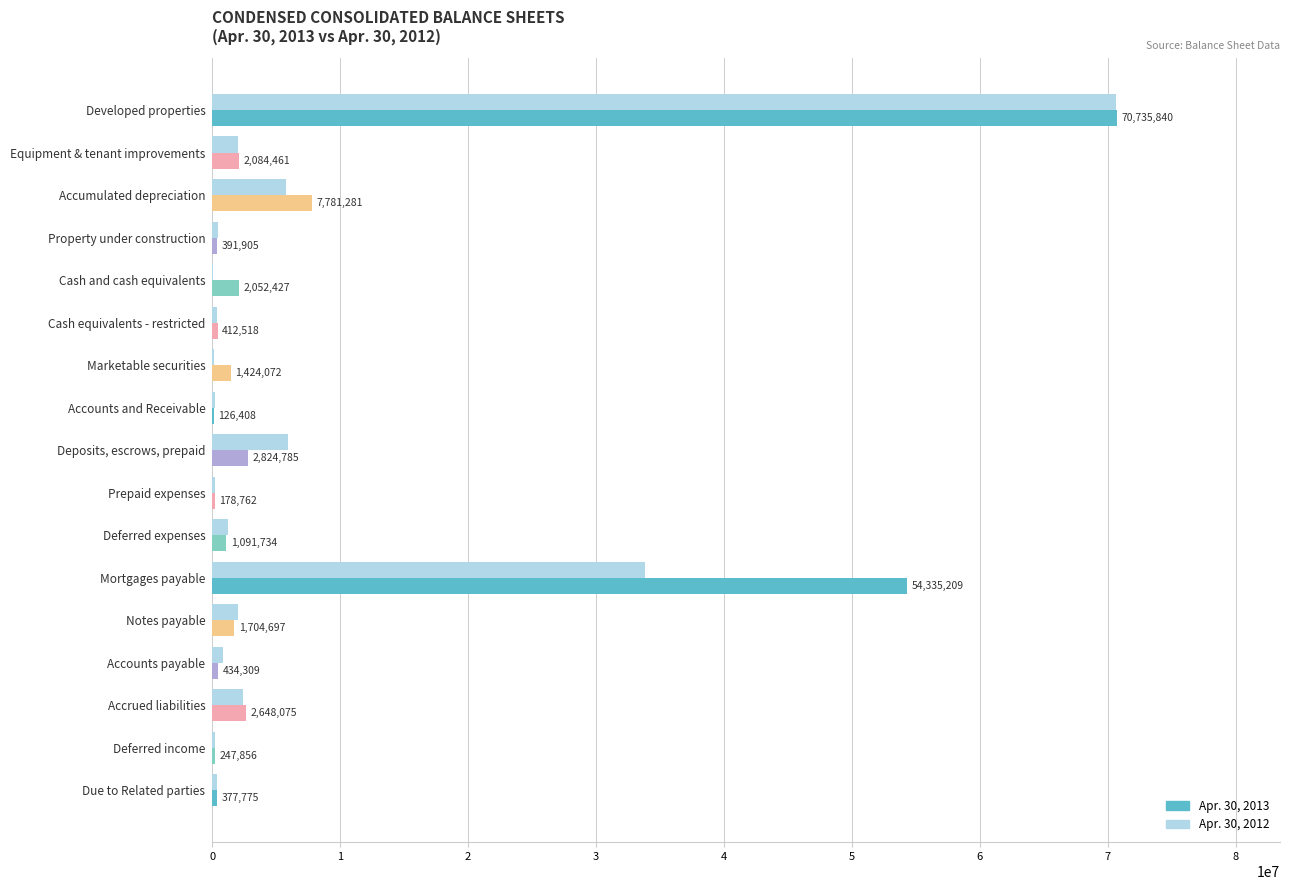

Which series changed the most between Cash and cash equivalents and Deposits, escrows, prepaid?

Apr. 30, 2012